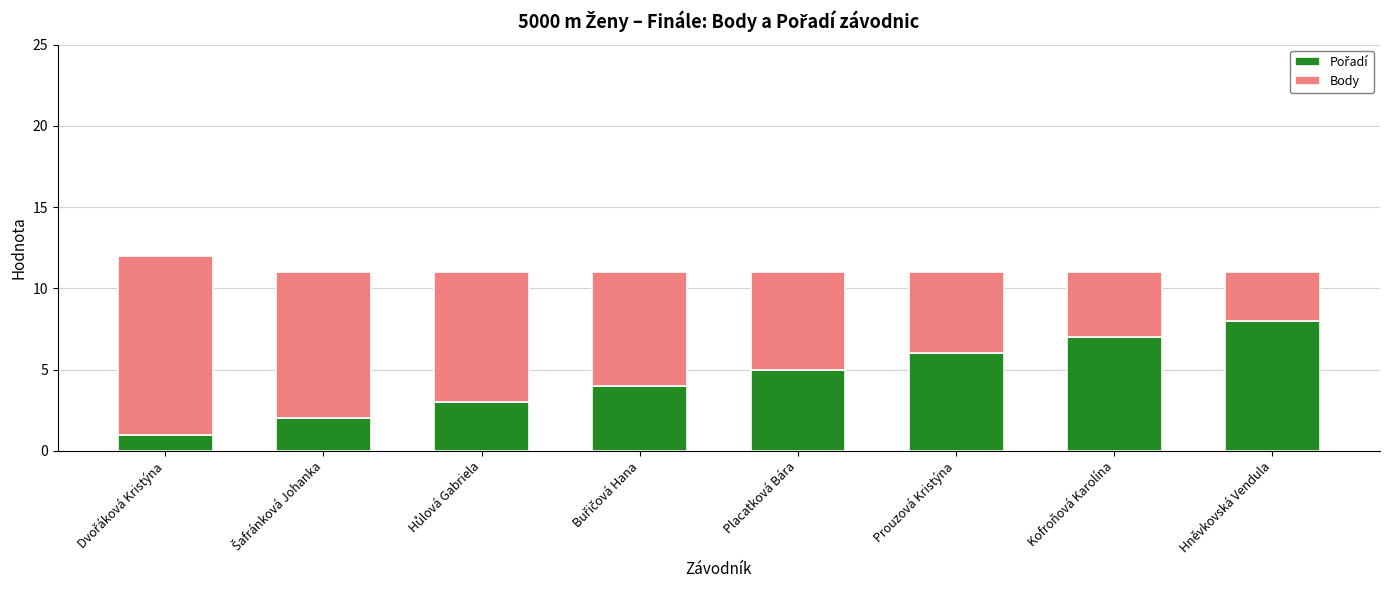

List the series in order of their peak value, lowest first.

Pořadí, Body